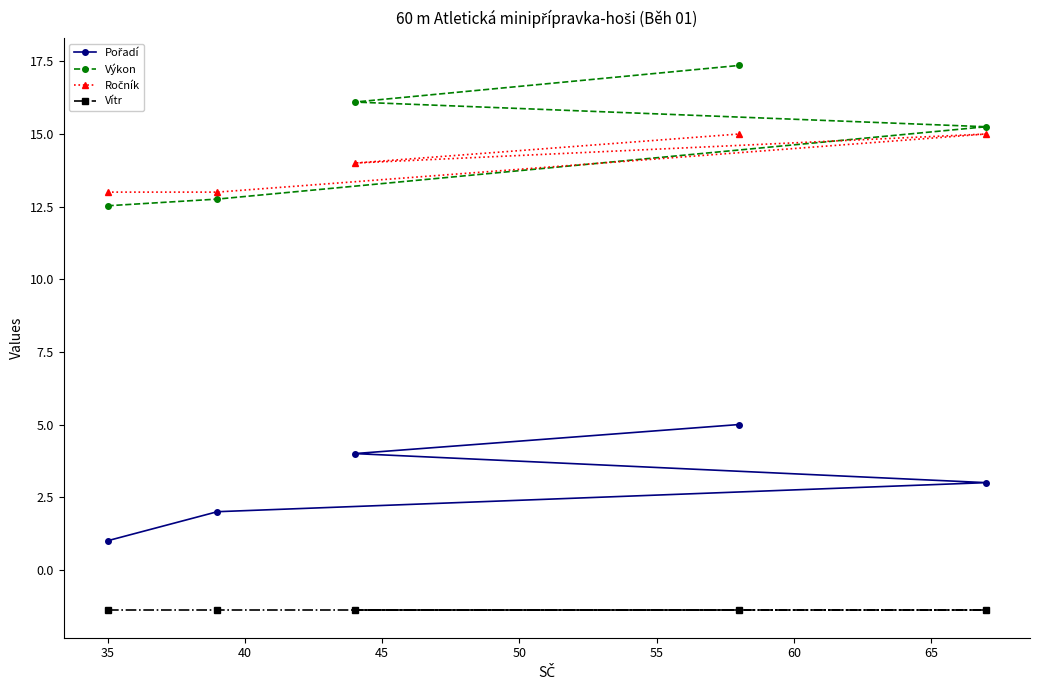

Which series has the largest range (max minus min)?

Výkon